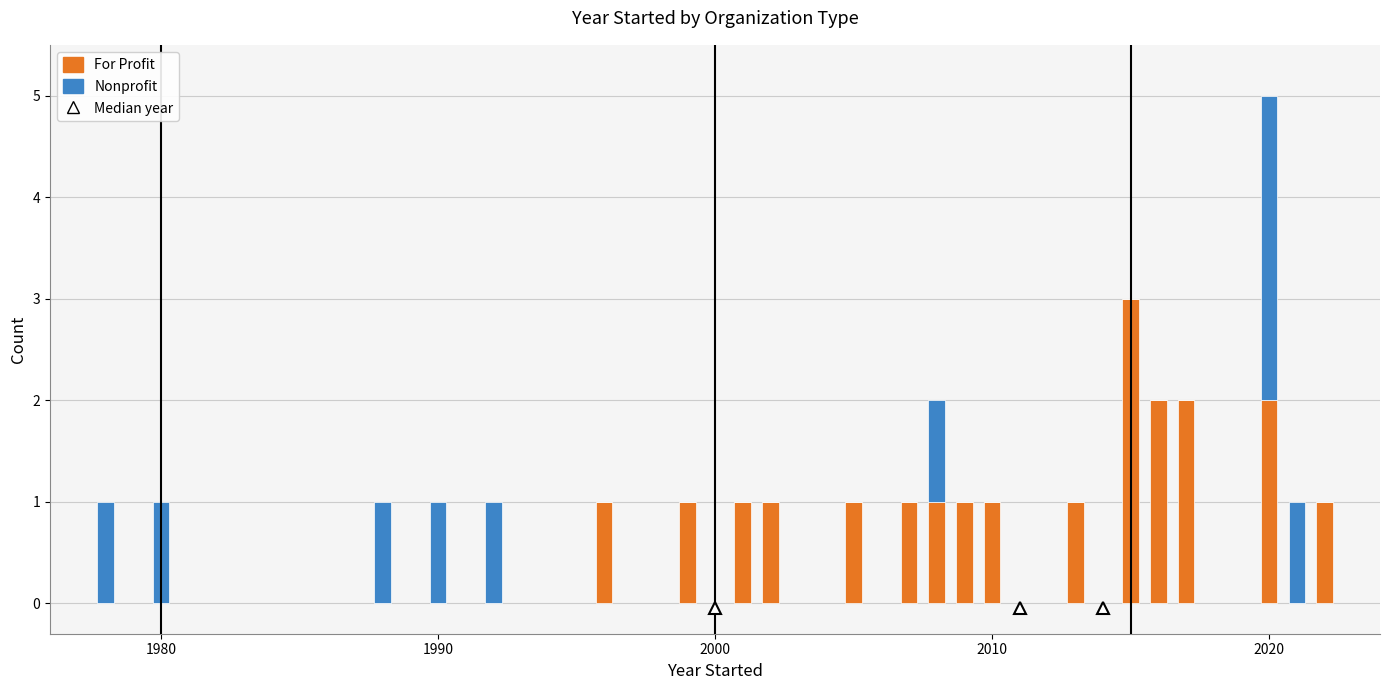

What is the highest value of the For Profit series?

3